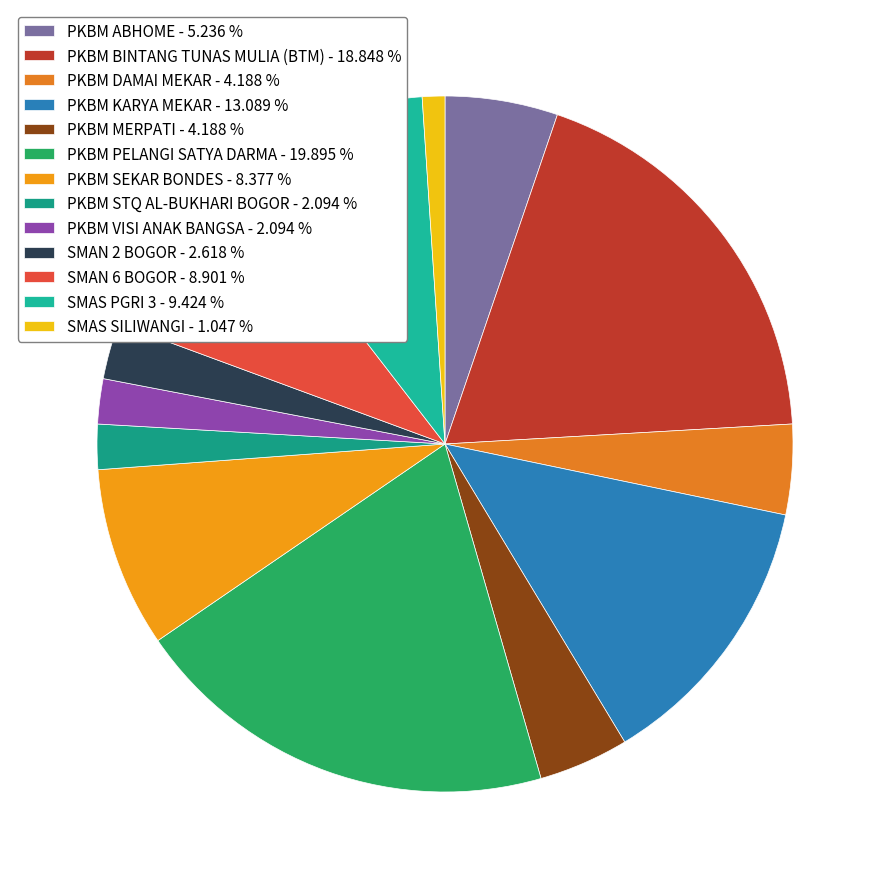

Count the number of slices in the pie.

13